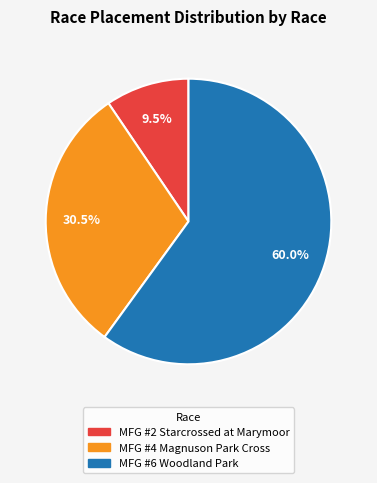

Which has a higher value, MFG #2 Starcrossed at Marymoor or MFG #6 Woodland Park?

MFG #6 Woodland Park